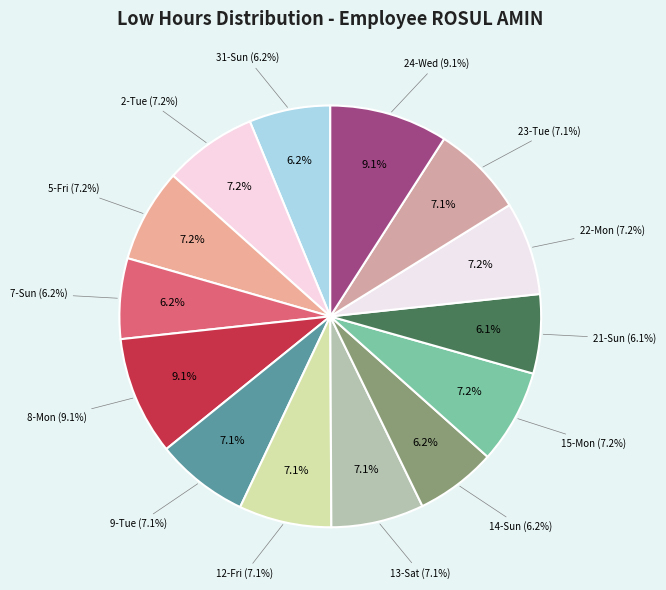

What percentage is the 24-Wed slice, to the nearest percent?

9%